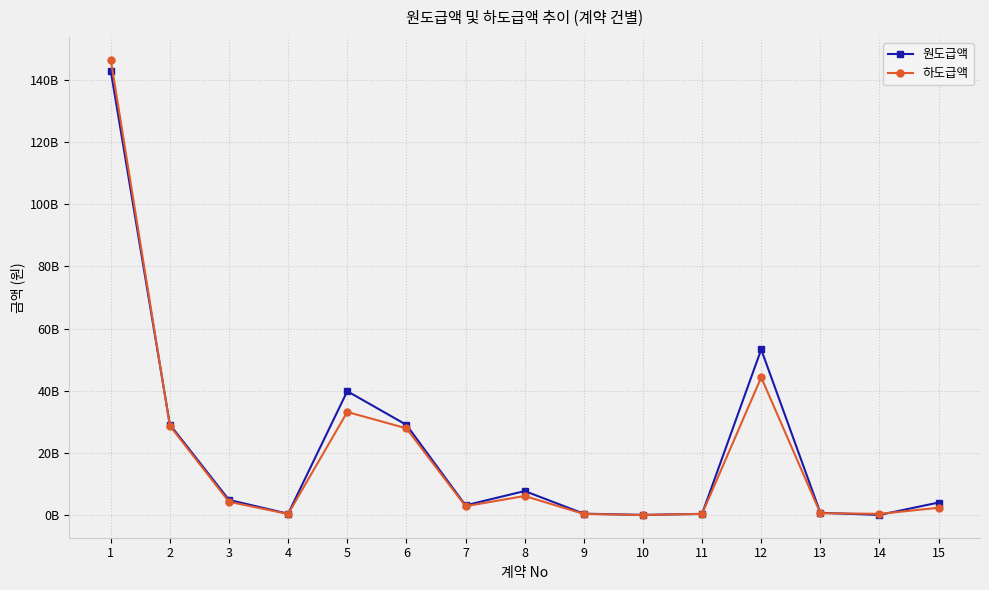

Is this an area chart (filled region under the line)?

No